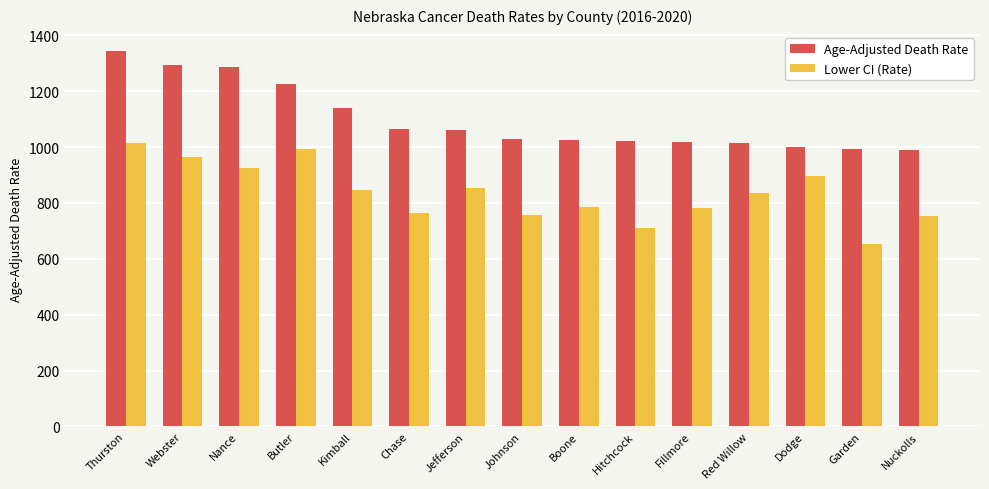

Is it true that Lower CI (Rate) equals 263.7 at Red Willow?

False